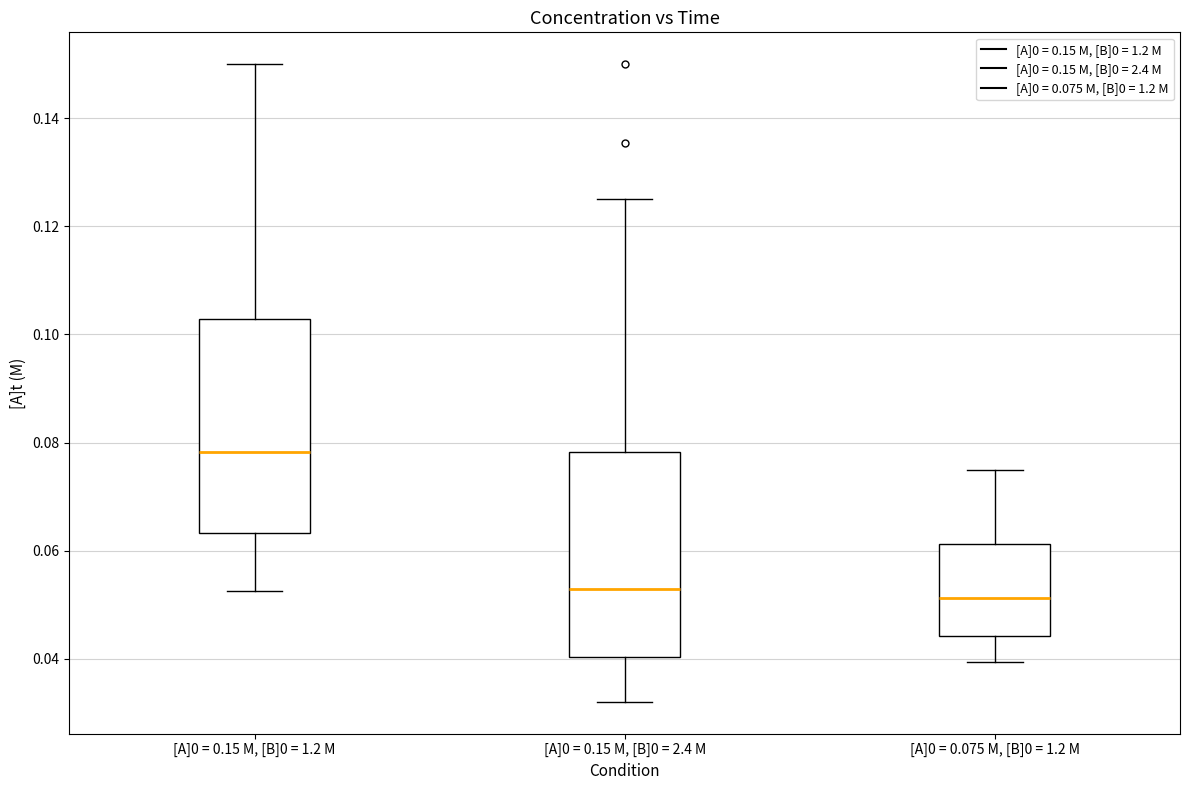

Which box has the highest median line?

[A]0 = 0.15 M, [B]0 = 1.2 M